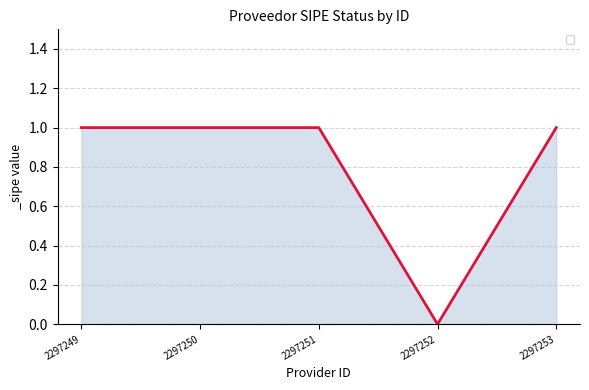

The chart shows a value of 0 at 2297251. True or false?

False